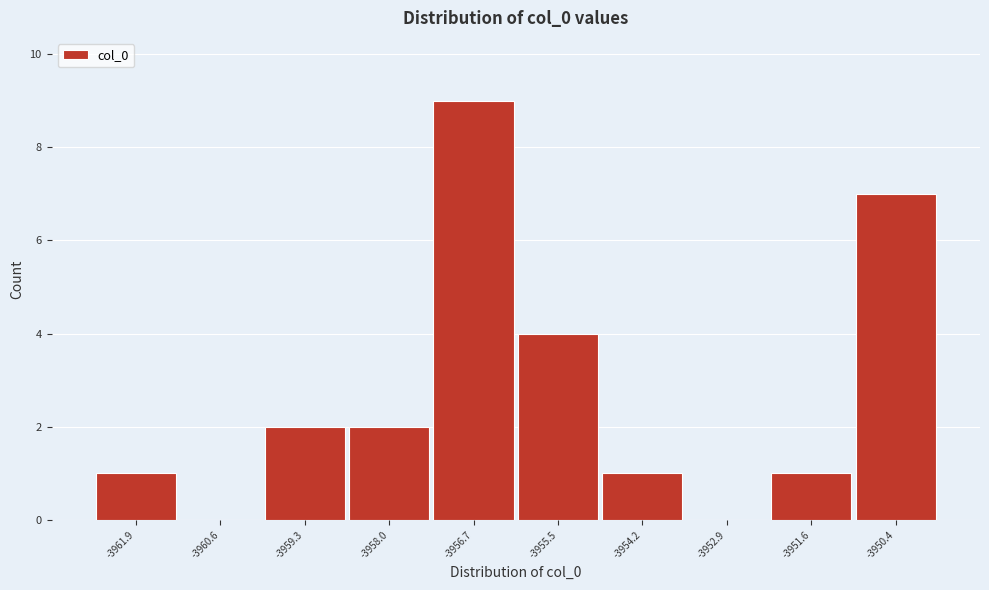

Reading left to right, transcribe all the data shown in this chart.

-3961.9=1	-3960.6=0	-3959.3=2	-3958.0=2	-3956.7=9	-3955.5=4	-3954.2=1	-3952.9=0	-3951.6=1	-3950.4=7